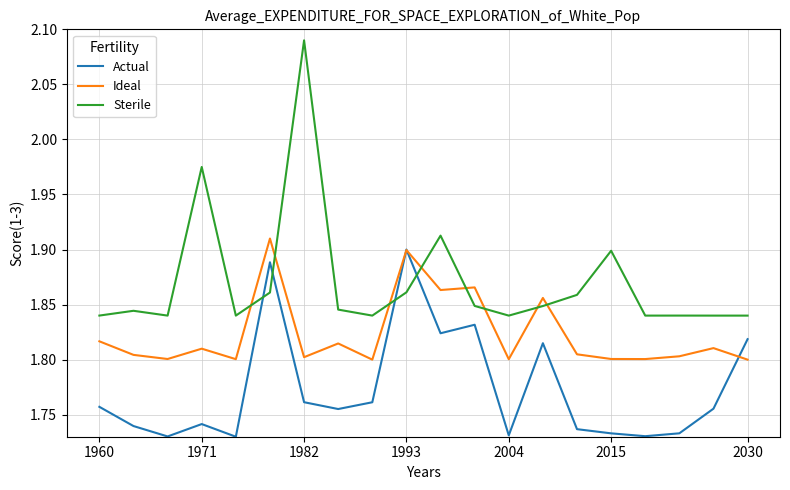

Which series has the largest range (max minus min)?

Sterile